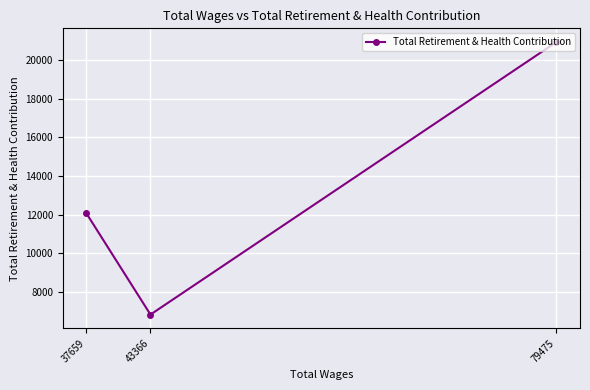

The chart shows a value of 3518 at 43366. True or false?

False